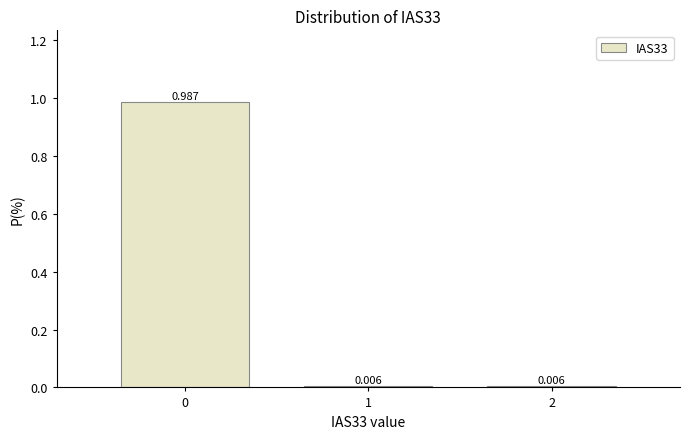

How many distinct data groups are displayed?

1